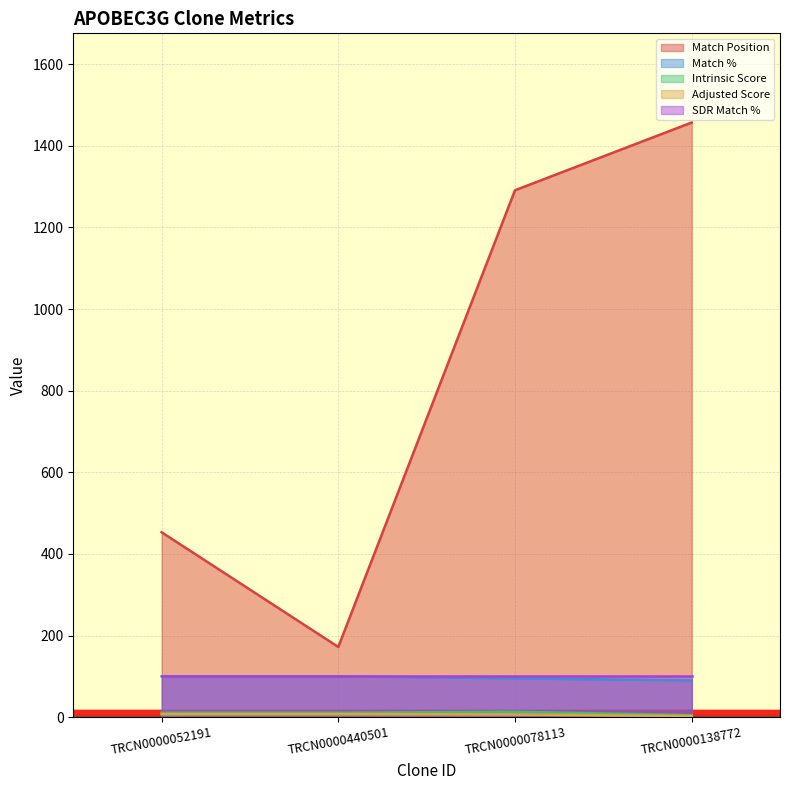

What is the smallest value displayed?

2.5